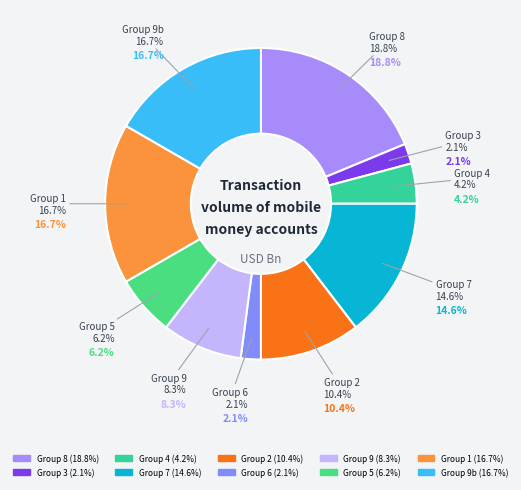

To the nearest percent, what is the difference between the 7 and 9 slice percentages?

6%